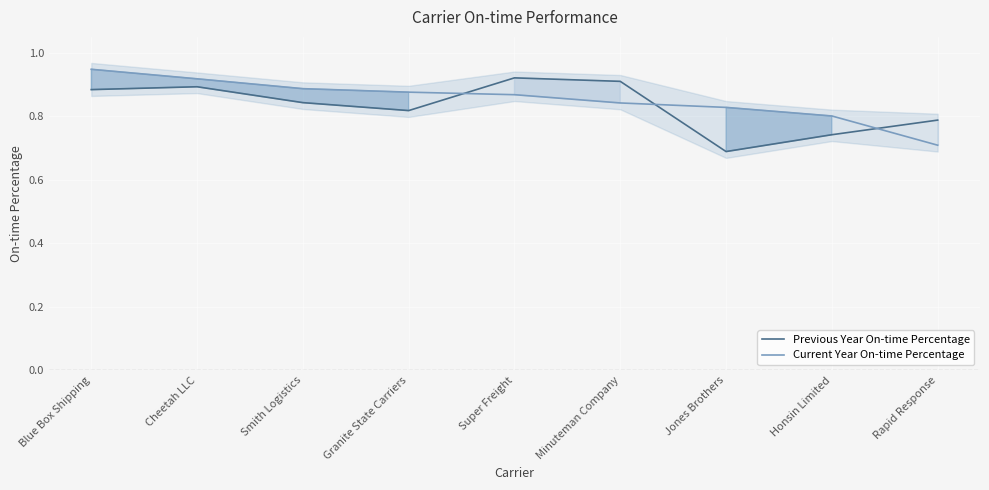

What position from the left is Cheetah LLC?

2